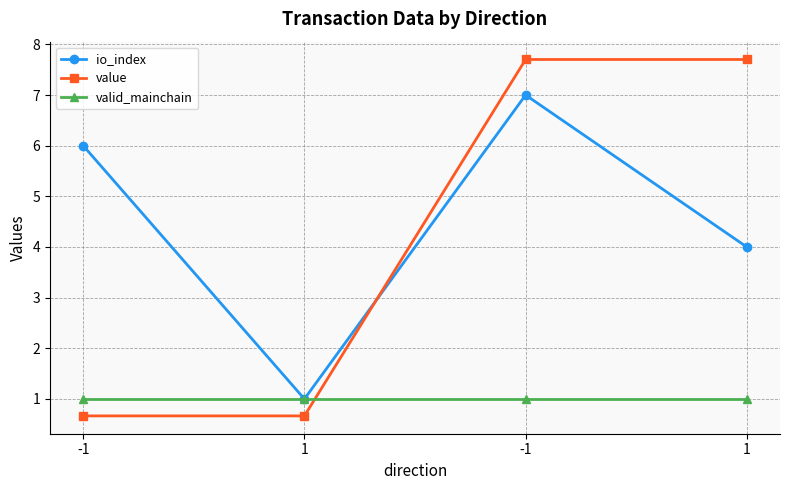

What is the total value across all series at 1?

2.7